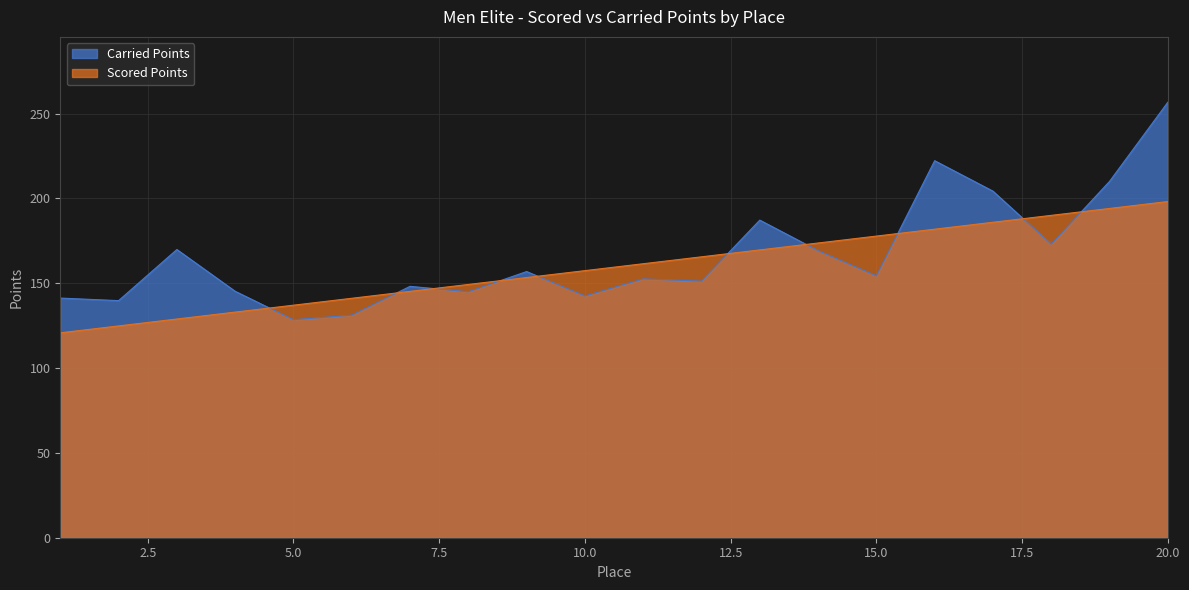

At which label does Carried Points first exceed 154?

3